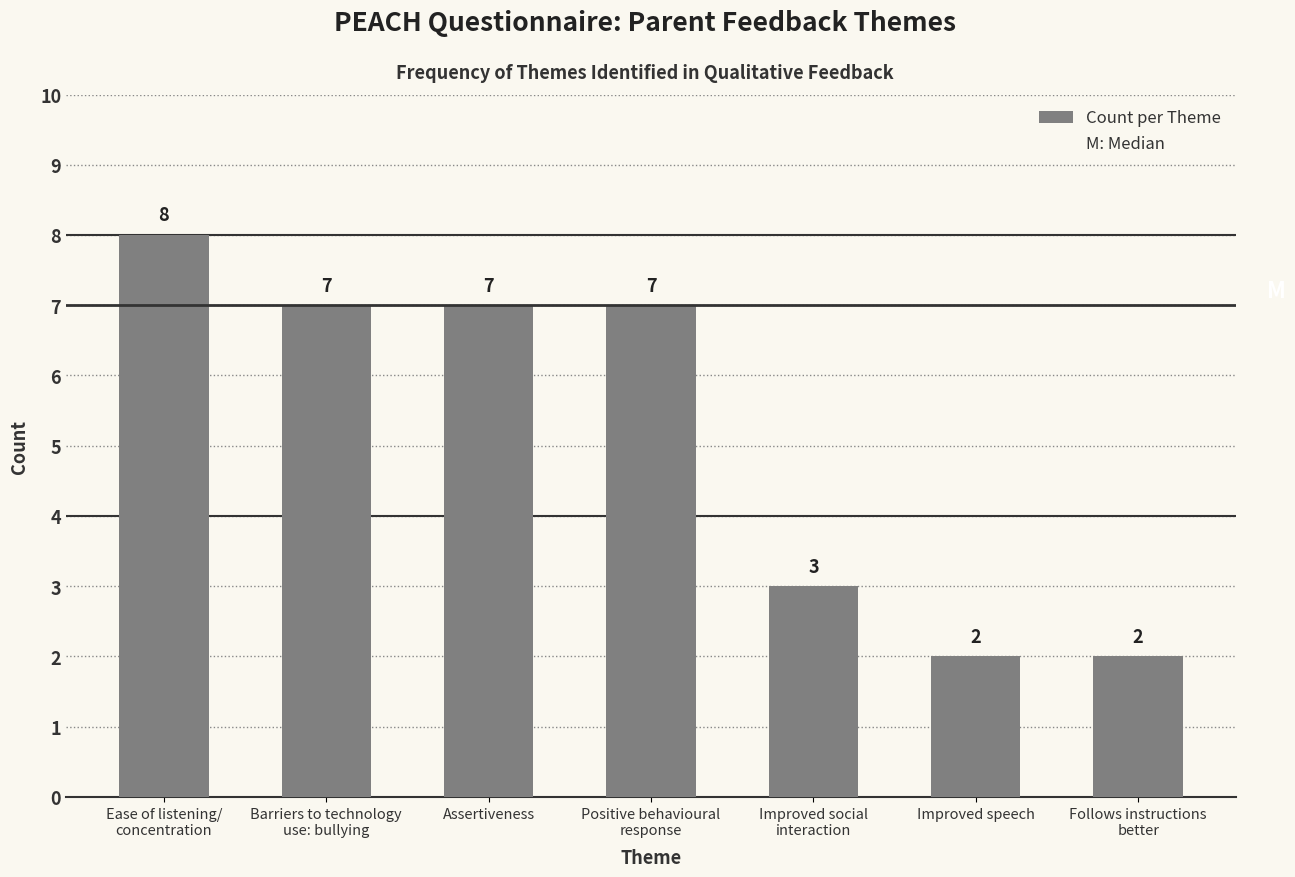

What is the label of the 1st bar from the left?

Ease of listening/
concentration